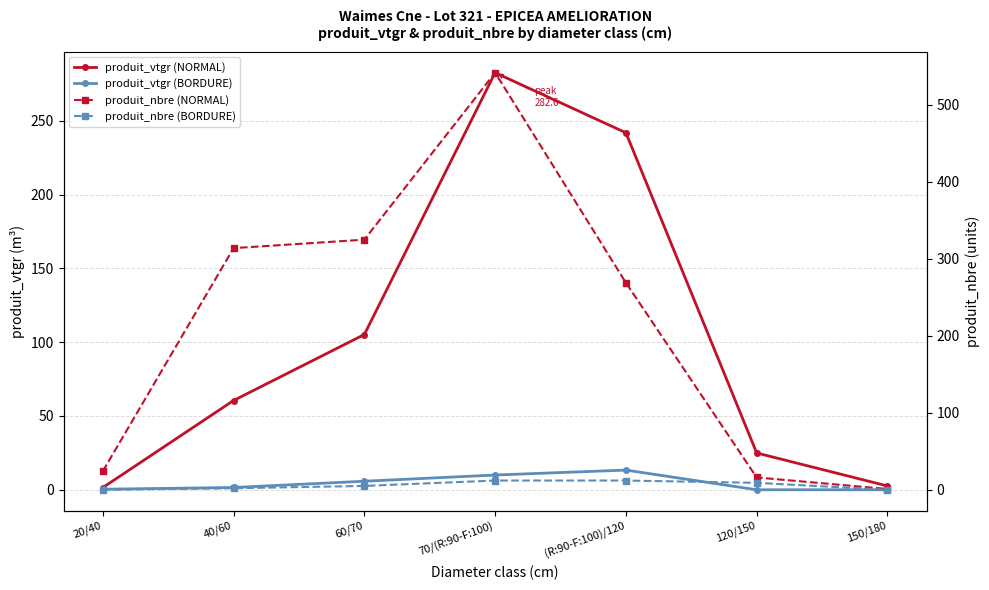

Reading left to right, transcribe all the data shown in this chart.

produit_vtgr (NORMAL): 20/40=1.5	40/60=60.5	60/70=105.2	70/(R:90-F:100)=282.6	(R:90-F:100)/120=241.9	120/150=24.9	150/180=2.6
produit_vtgr (BORDURE): 20/40=0.4	40/60=1.5	60/70=5.8	70/(R:90-F:100)=10.0	(R:90-F:100)/120=13.3	120/150=0.0	150/180=0.0
produit_nbre (NORMAL): 20/40=24.0	40/60=314.0	60/70=325.0	70/(R:90-F:100)=542.0	(R:90-F:100)/120=269.0	120/150=16.0	150/180=1.0
produit_nbre (BORDURE): 20/40=0.0	40/60=2.0	60/70=5.0	70/(R:90-F:100)=12.0	(R:90-F:100)/120=12.0	120/150=9.0	150/180=0.0